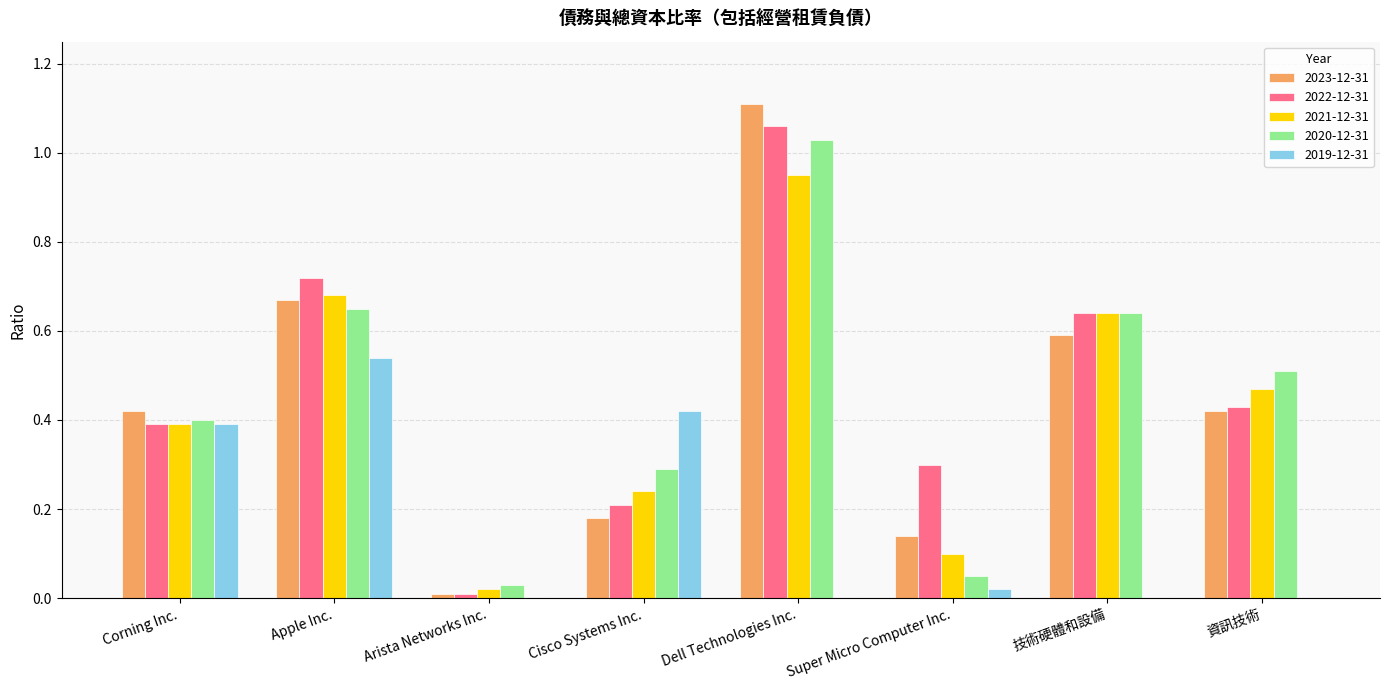

What is the total value across all series at Corning Inc.?

2.0